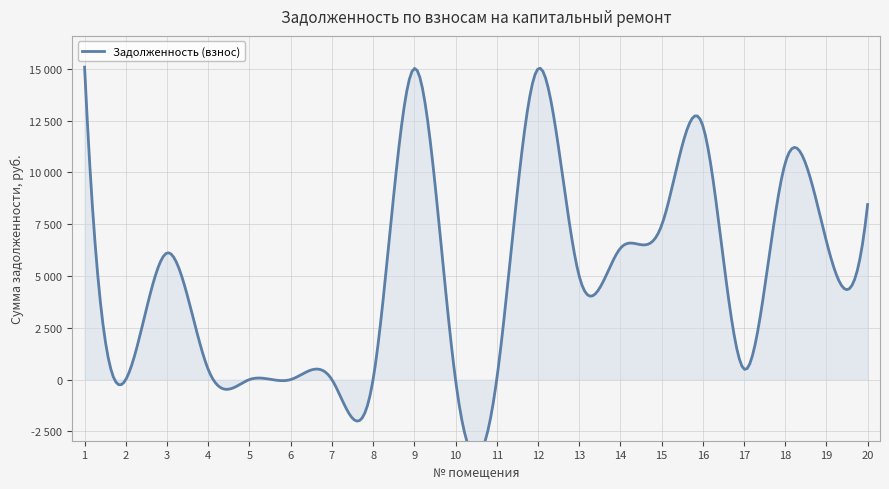

At which label is the value closest to 7539?

15